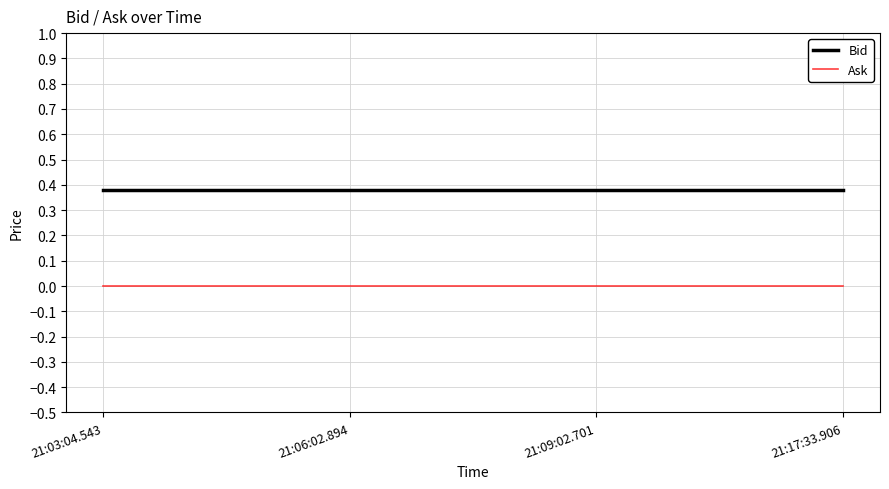

How many lines are shown in the chart?

2